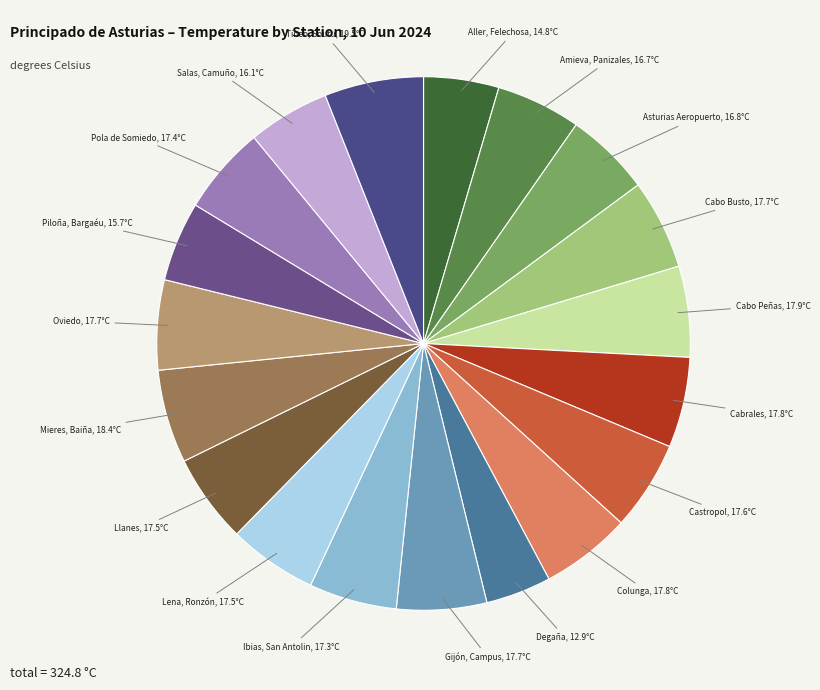

Is it true that Llanes is 16% of the pie?

False